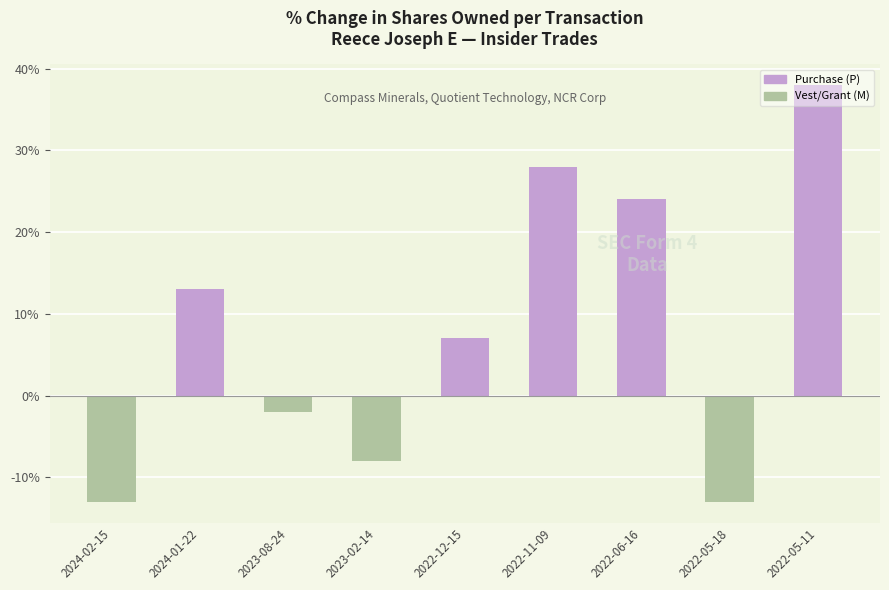

True or false: the data shows -6 at 2024-02-15.

False